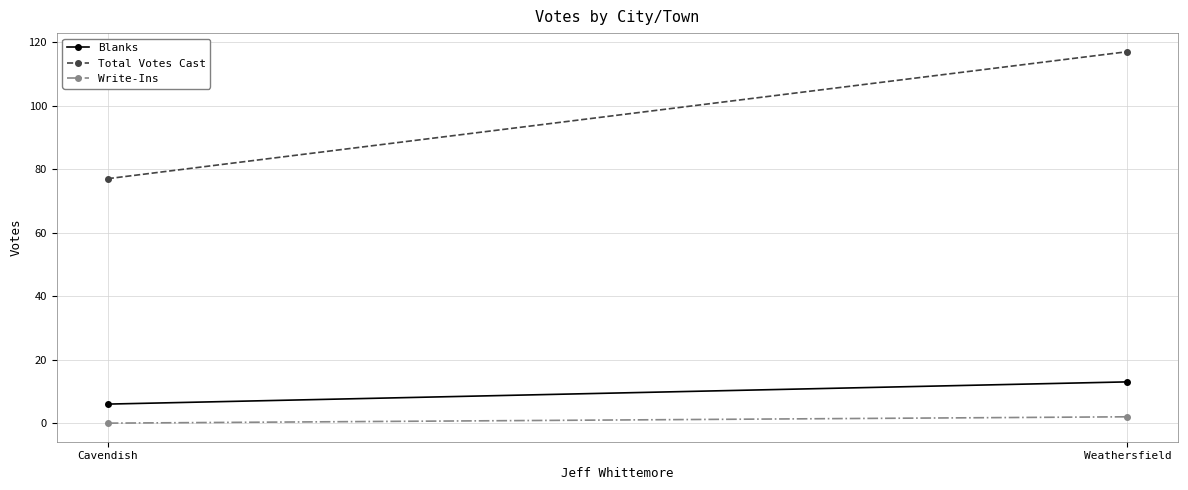

What is the difference between the highest and lowest values at Weathersfield?

115